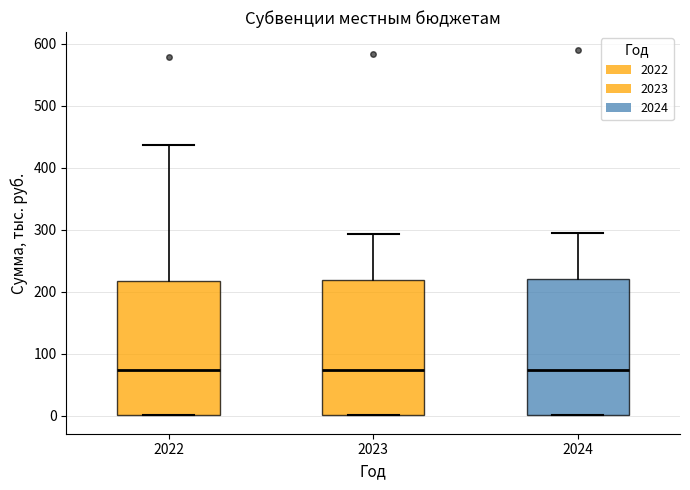

Reading left to right, transcribe this box plot: for each box, give where its median line is, the range the box spans, and where its two whiskers end, as read against the y-axis. The values are not printed on the chart, so give them approximately, as read against the axis.

2022: median 70, box 0 to 220, whiskers 0 to 440
2023: median 70, box 0 to 220, whiskers 0 to 290
2024: median 70, box 0 to 220, whiskers 0 to 290